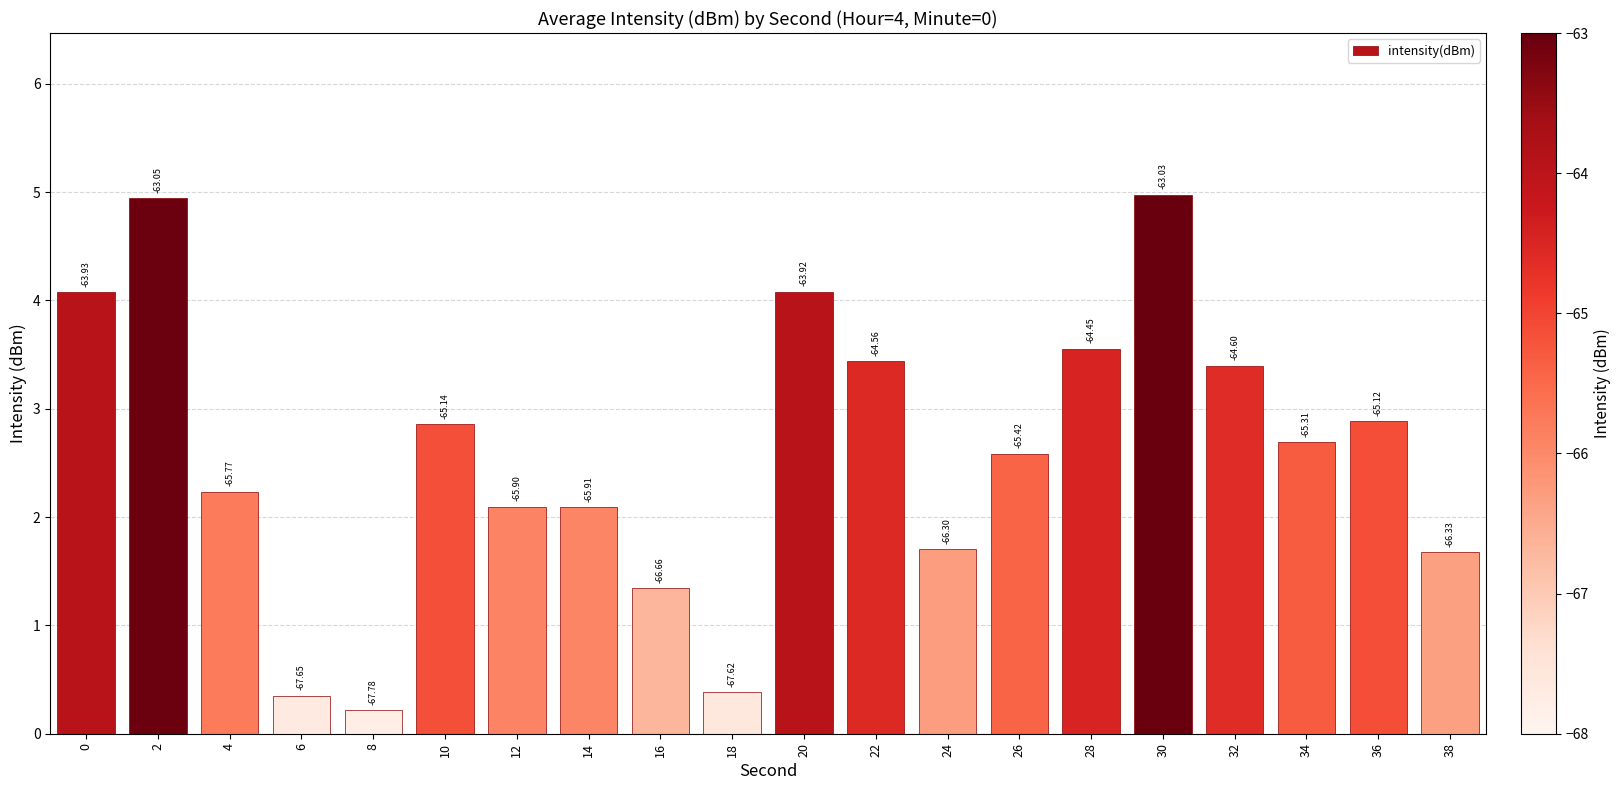

What is the change in value from 28 to 32?

-0.2